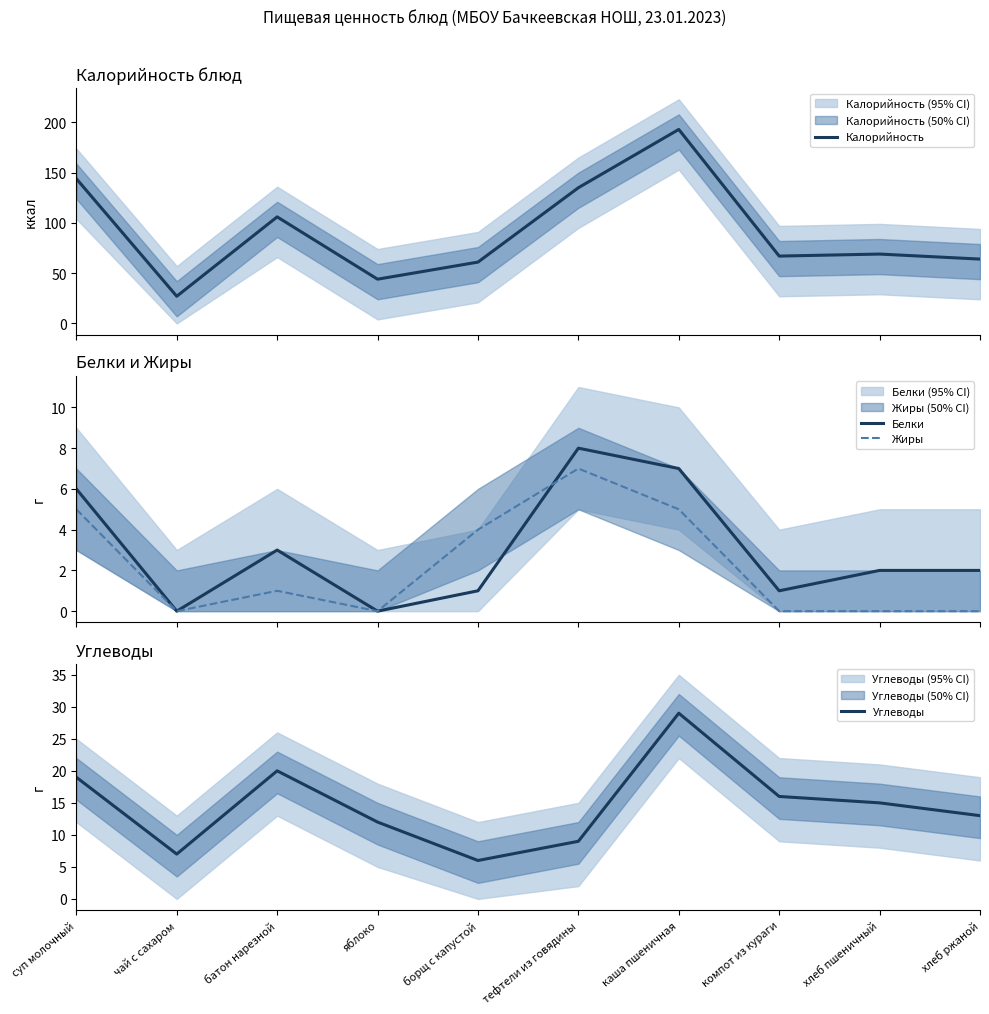

How many data points does each series have?

10